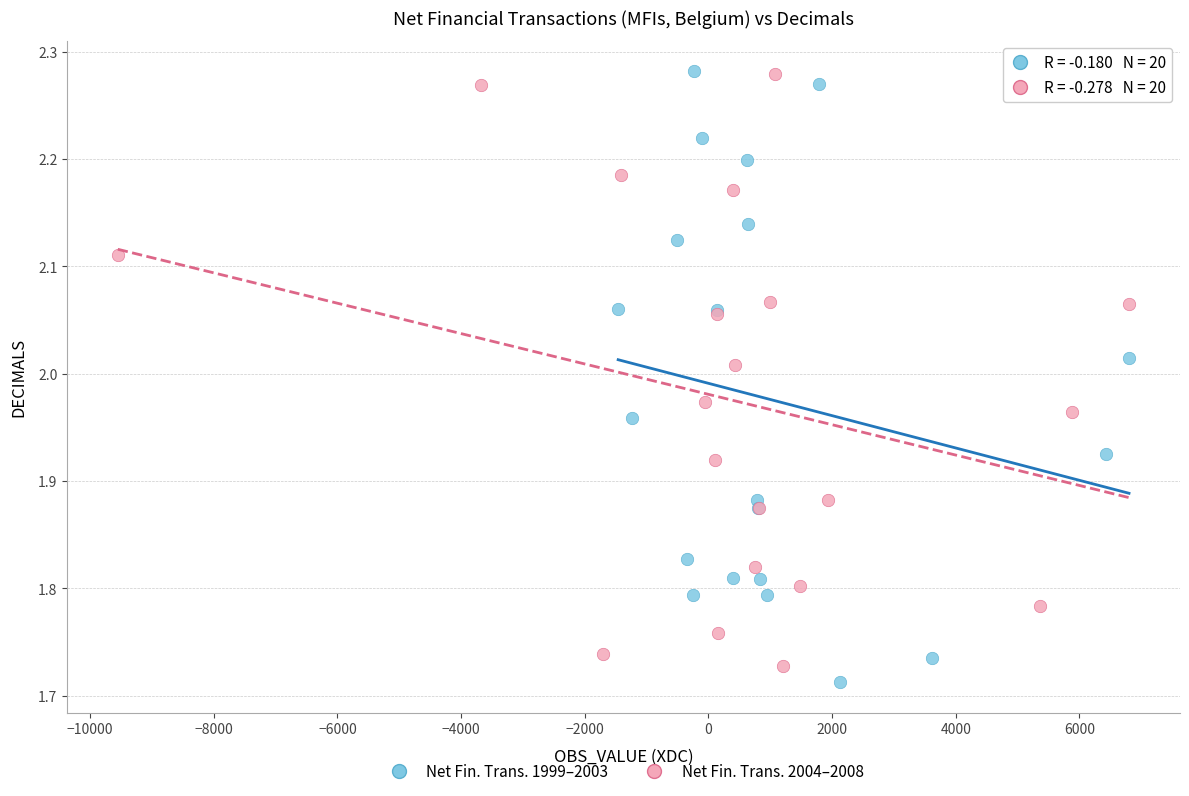

What are all the series names shown in the legend?

Net Fin. Trans. 1999–2003, Net Fin. Trans. 2004–2008